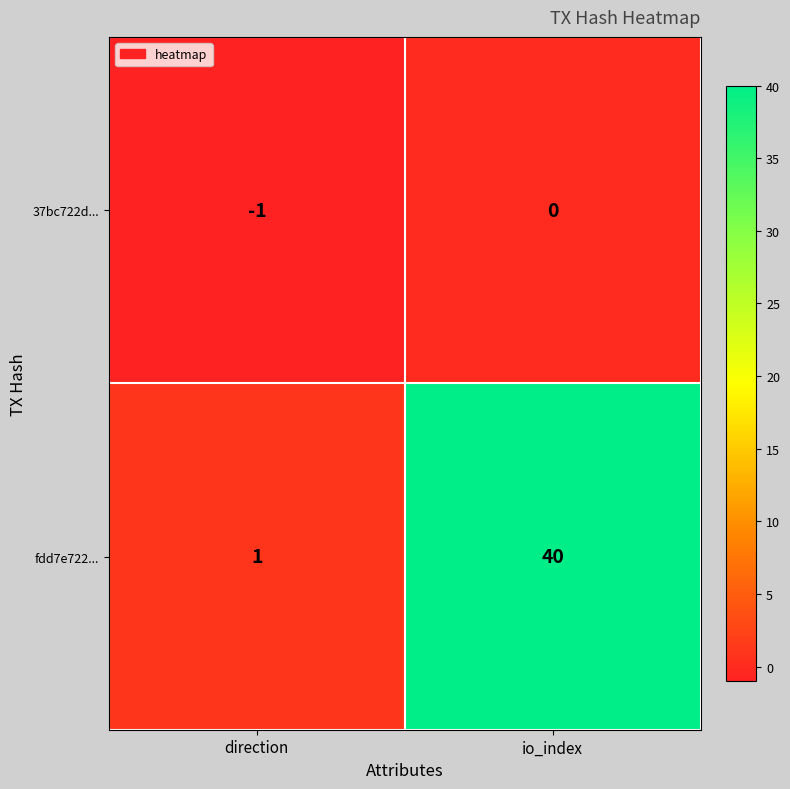

Which series has the largest range (max minus min)?

fdd7e722...